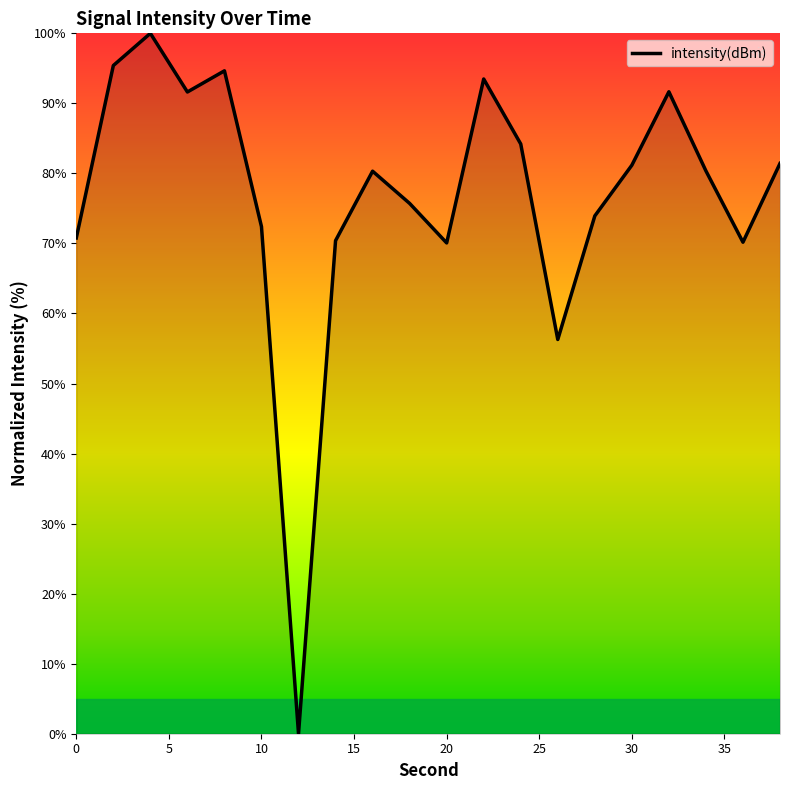

Does the chart display data point markers on the line(s)?

No